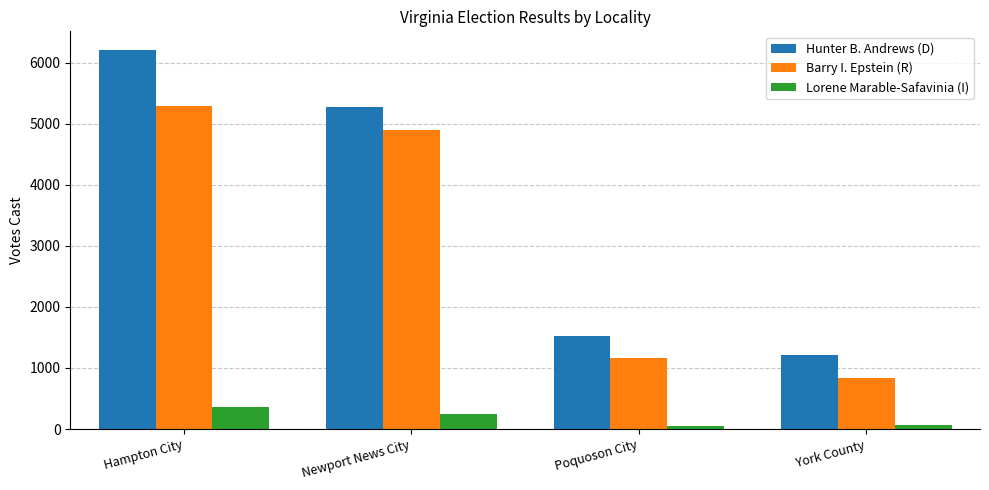

The value of Barry I. Epstein (R) at York County is 837. True or false?

True